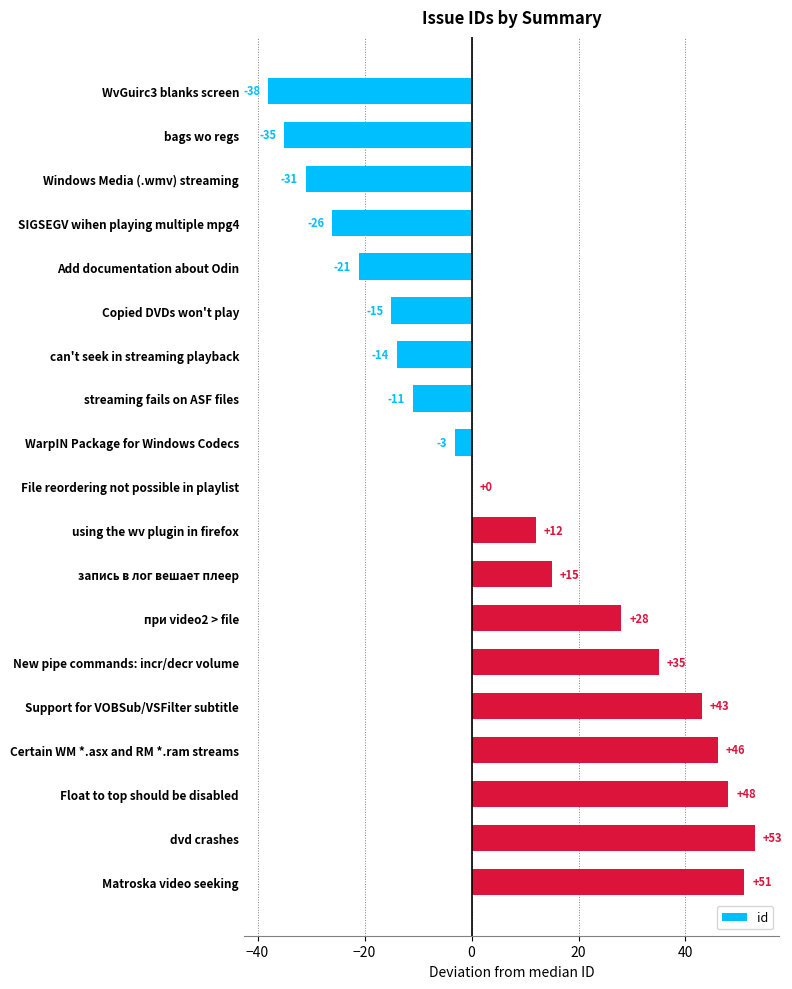

What is the change in value from Copied DVDs won't play to dvd crashes?

+68